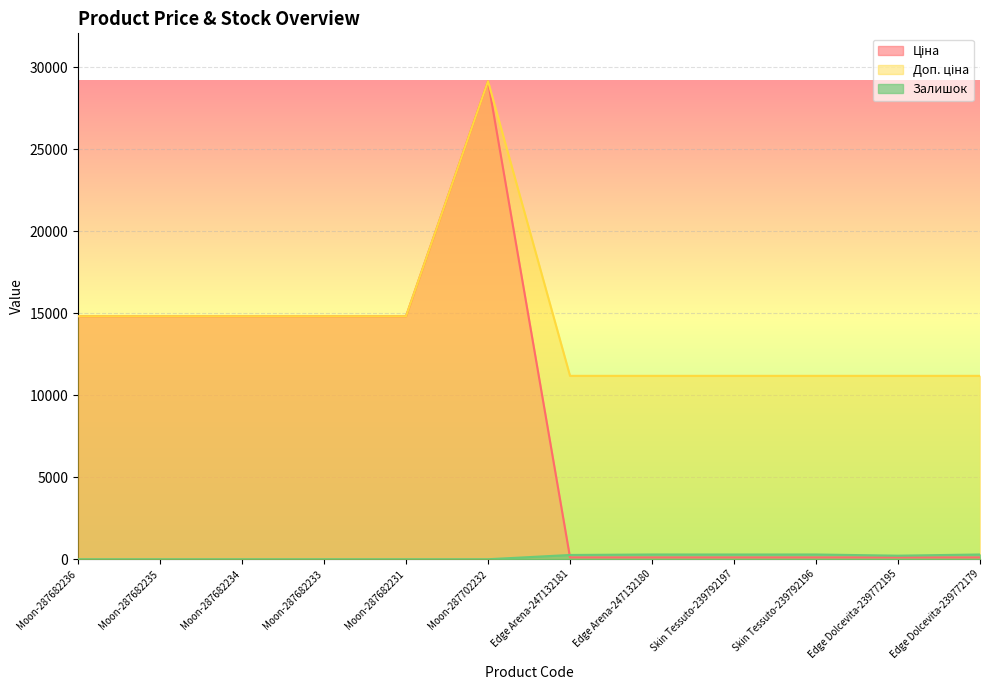

How many lines are shown in the chart?

3